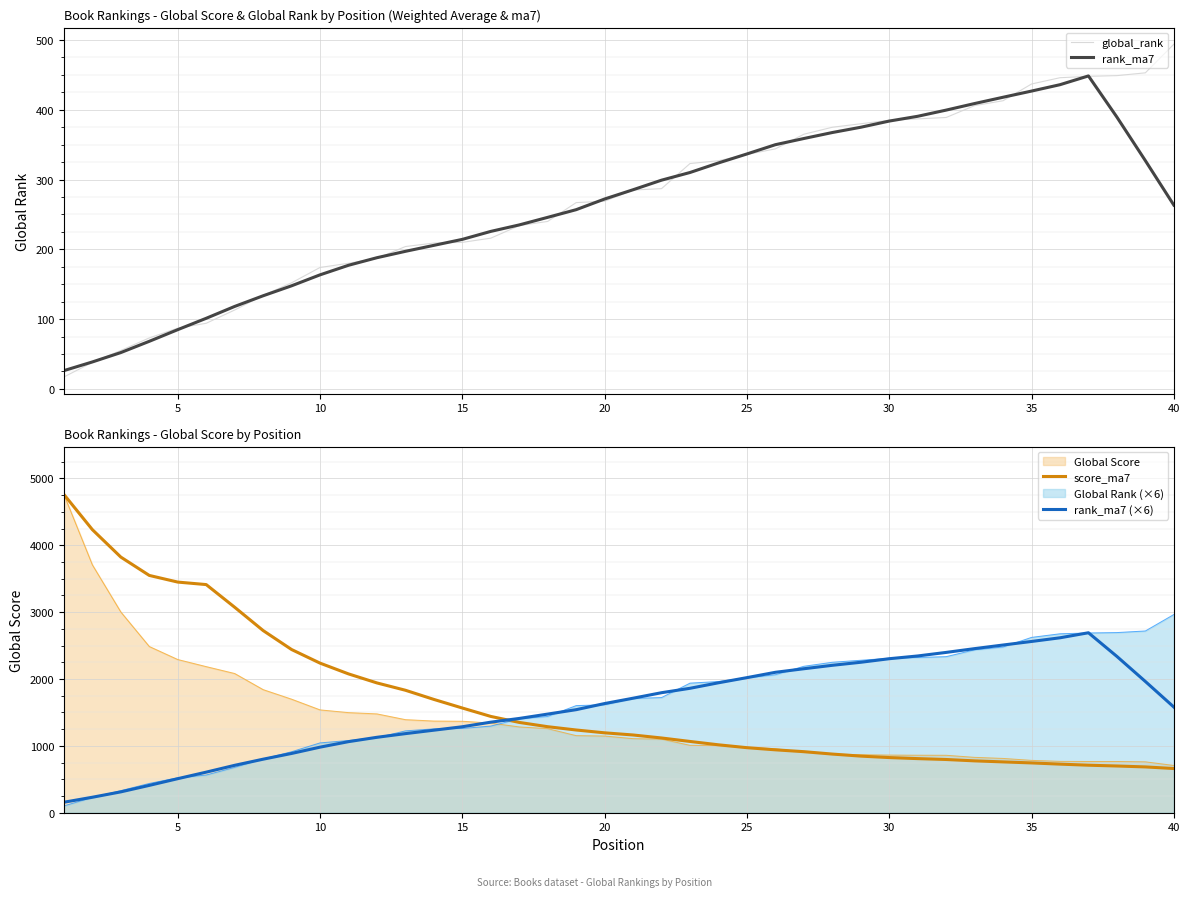

What is the maximum value for rank_ma7 (×6)?

2691.4